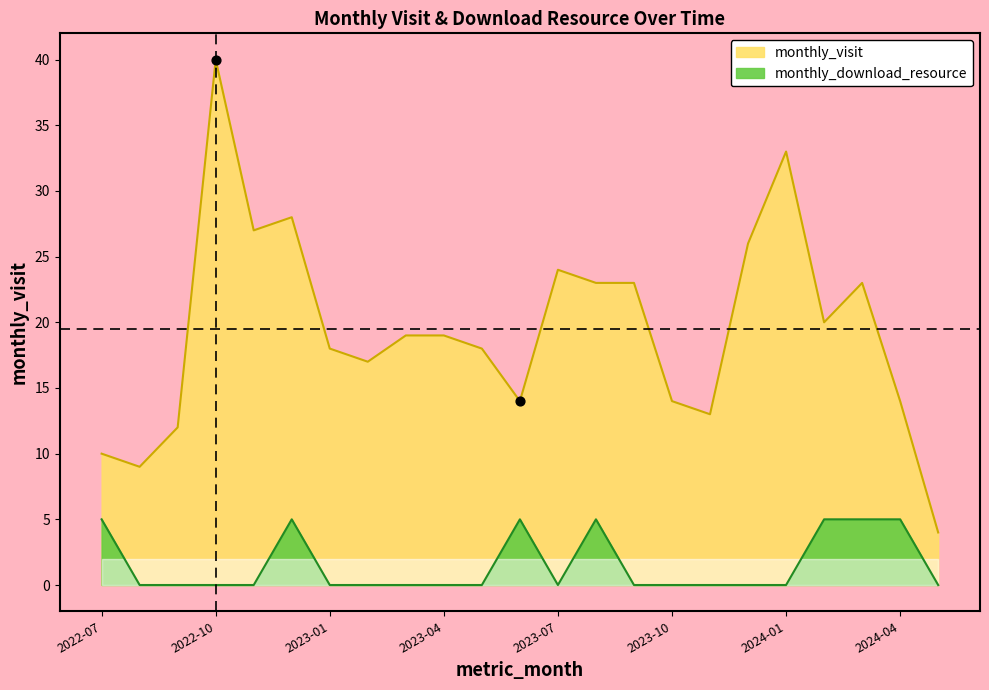

Which series has the widest spread of Y values?

monthly_visit